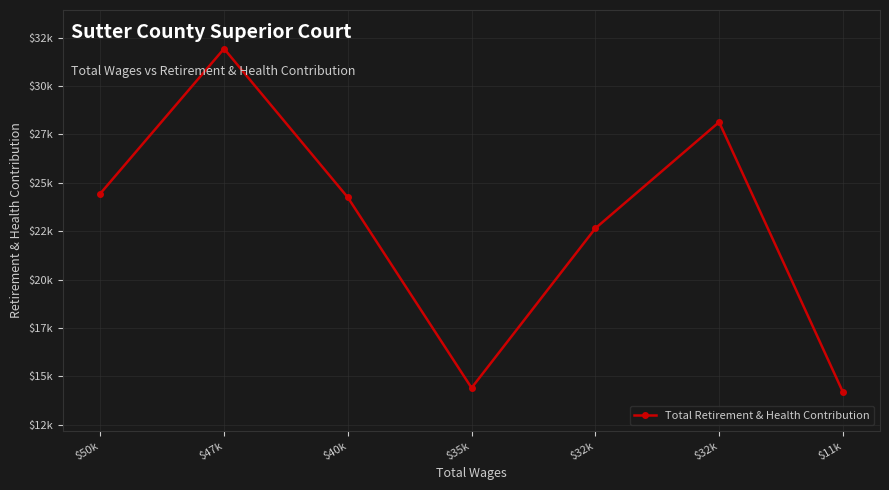

What is the minimum value shown in the chart?

14189